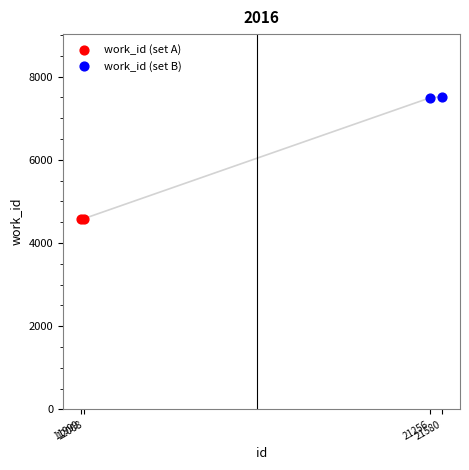

Which series contains the lowest Y value?

work_id (set A)